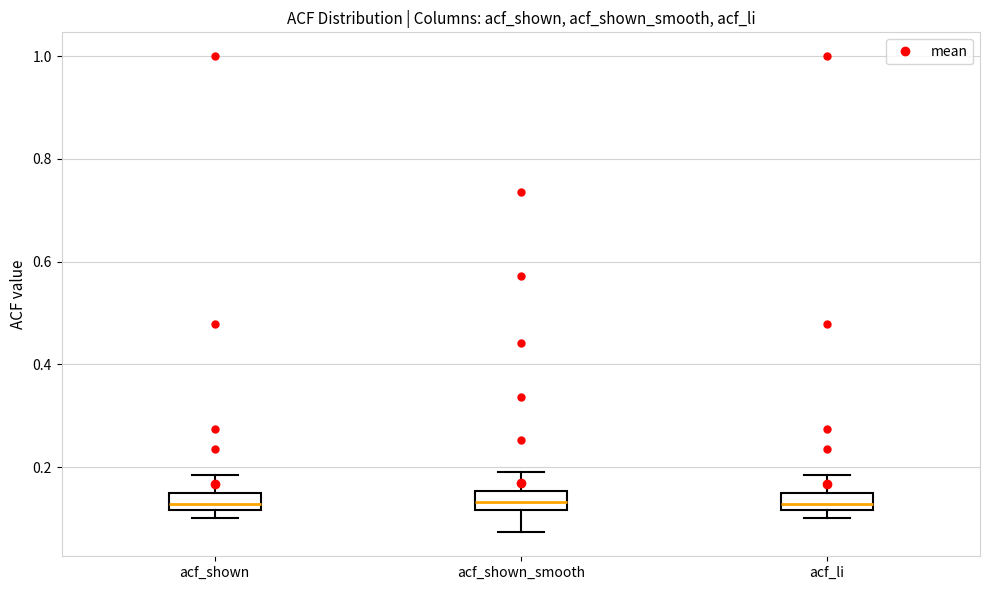

Where is the upper edge of the box for acf_li on the y-axis? The values are not printed on the chart, so give them approximately, as read against the axis.

0.16